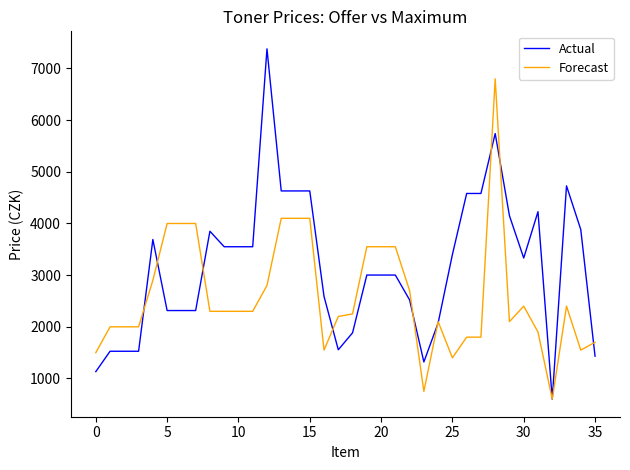

Rank the series by their maximum value, from lowest to highest.

Forecast, Actual